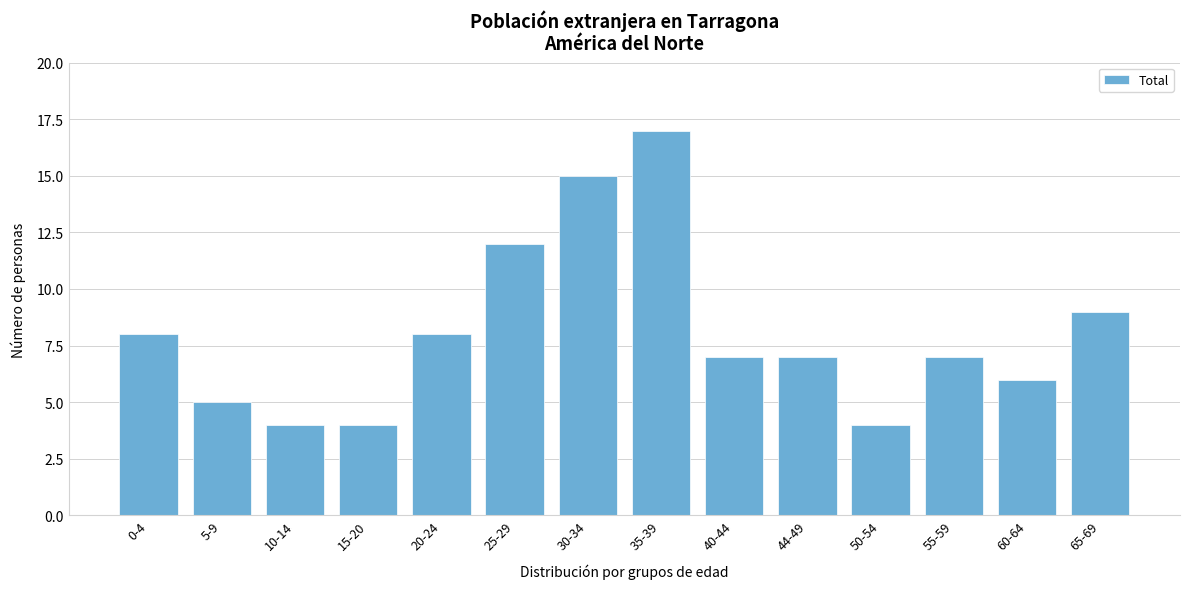

Reading left to right, extract all data points from this chart.

0-4=8	5-9=5	10-14=4	15-20=4	20-24=8	25-29=12	30-34=15	35-39=17	40-44=7	44-49=7	50-54=4	55-59=7	60-64=6	65-69=9